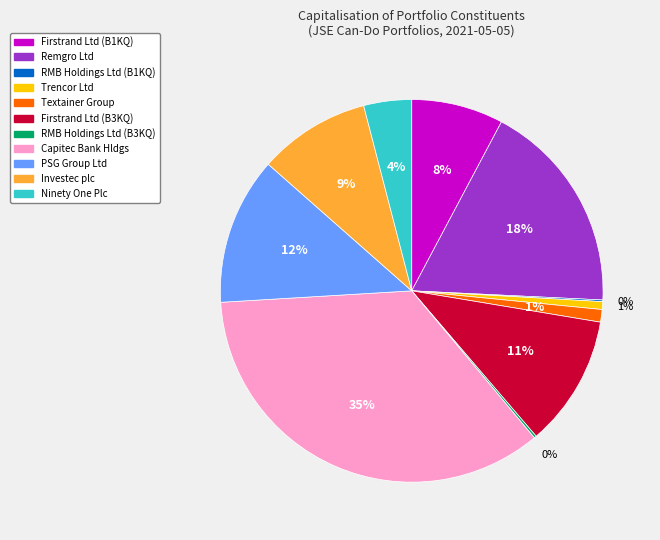

What is the ratio of the value at Firstrand Ltd (B3KQ) to the value at PSG Group Ltd?

0.9